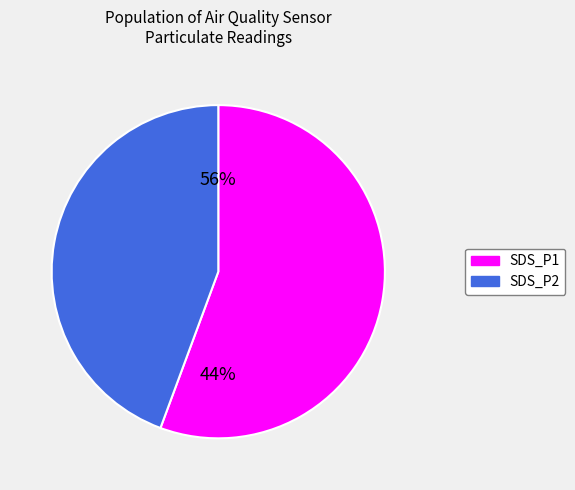

Which slice is the smallest?

SDS_P1